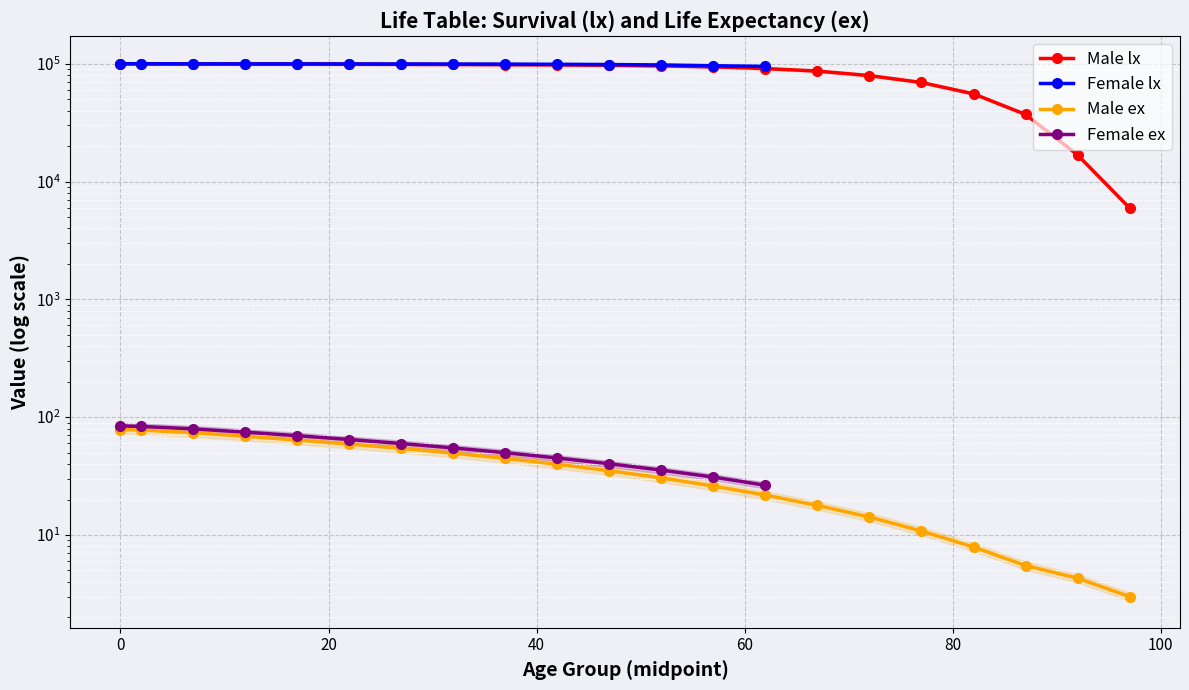

What is the sum of the Male lx values at 65-69 and 0?

186557.0